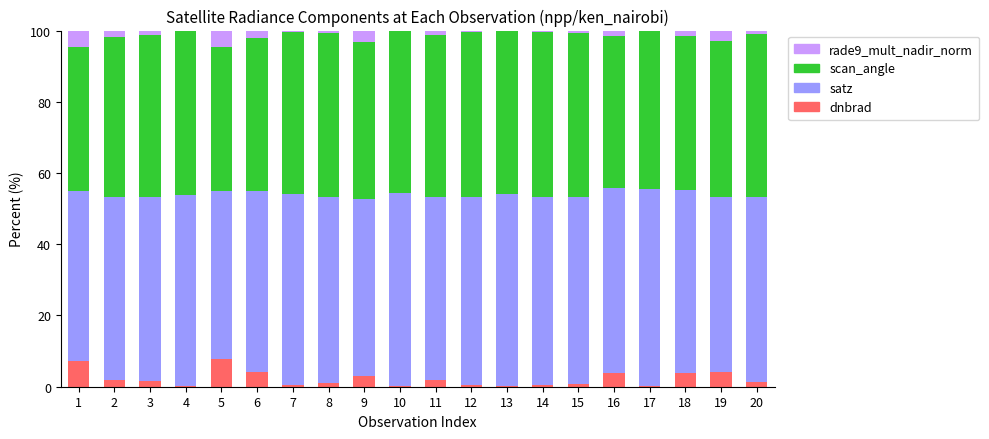

The dnbrad series shows 7.7 at 5. True or false?

True